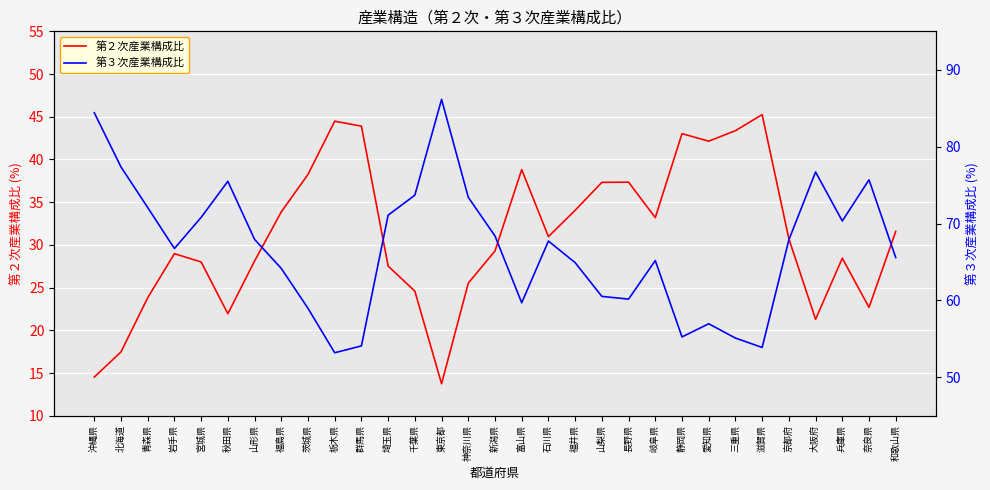

Which has a higher value, 新潟県 or 群馬県?

群馬県